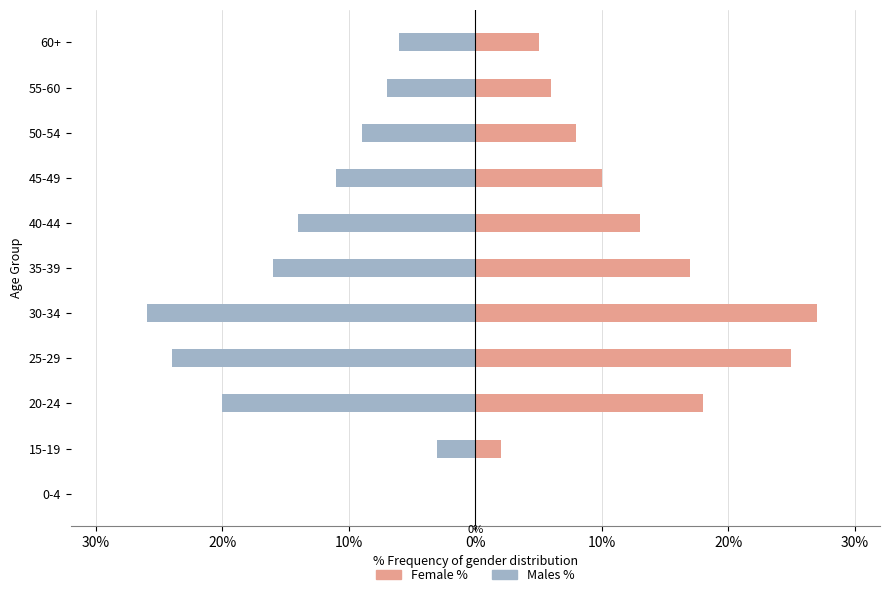

List the series in order of their peak value, highest first.

Female %, Males %